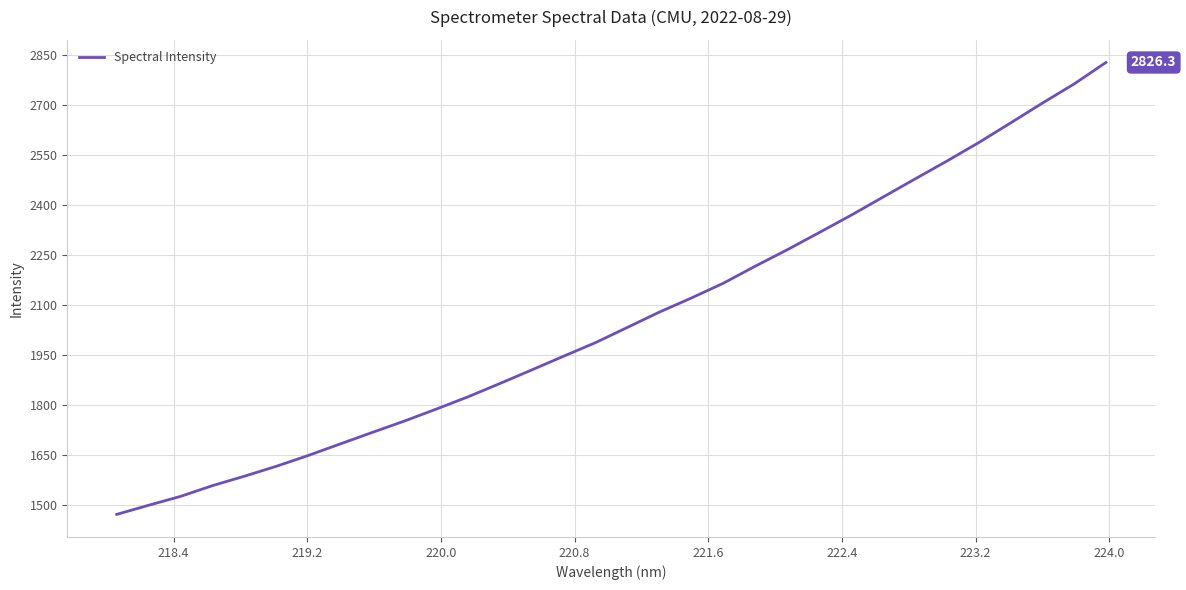

What is the maximum value shown in the chart?

2826.3